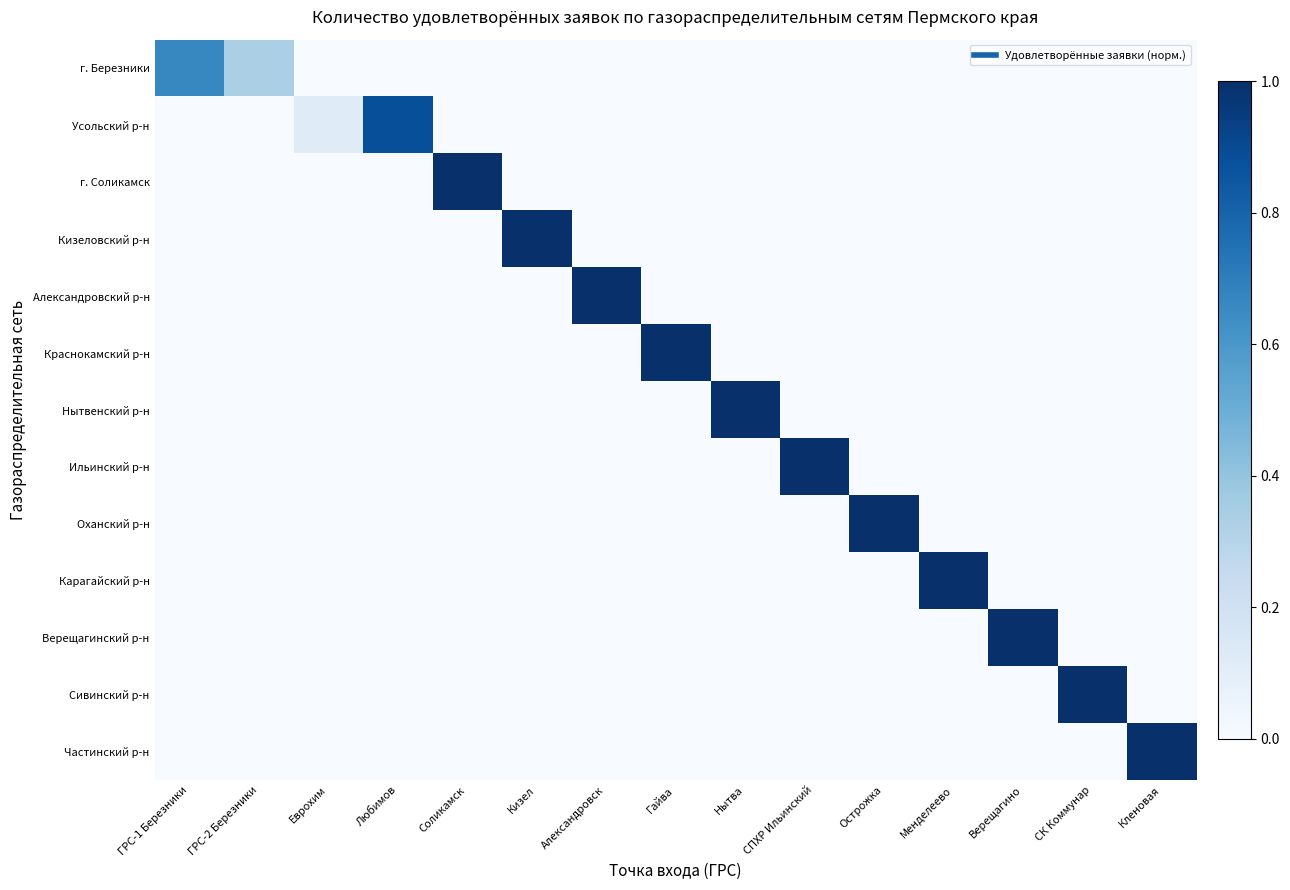

What is the greatest value displayed?

1.0